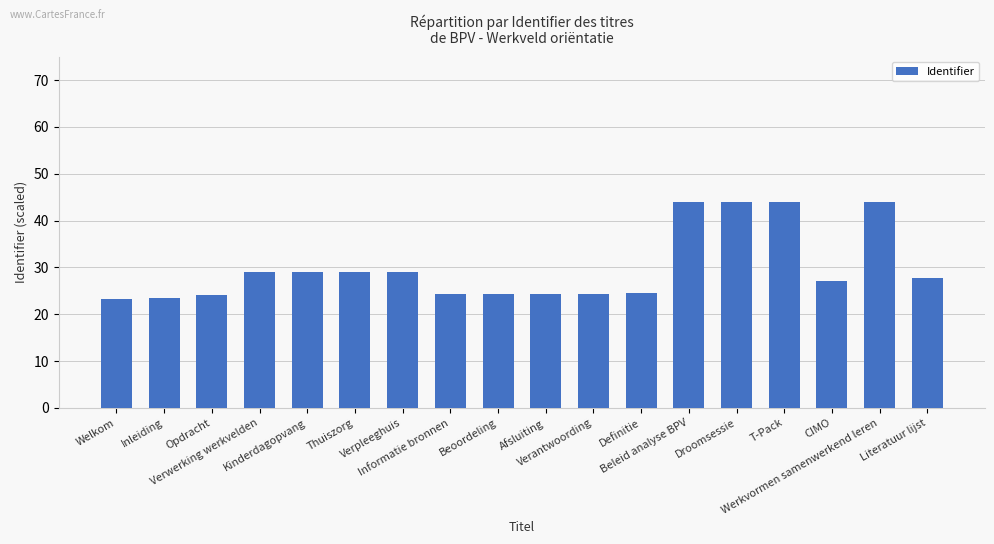

How many distinct data groups are displayed?

1